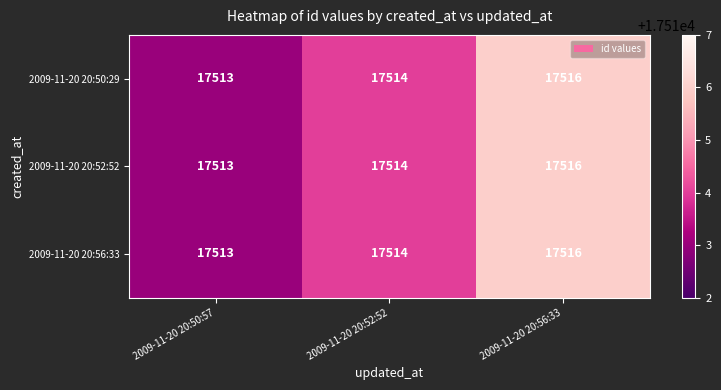

True or false: 2009-11-20 20:56:33 has a value of 11080 at 2009-11-20 20:52:52.

False